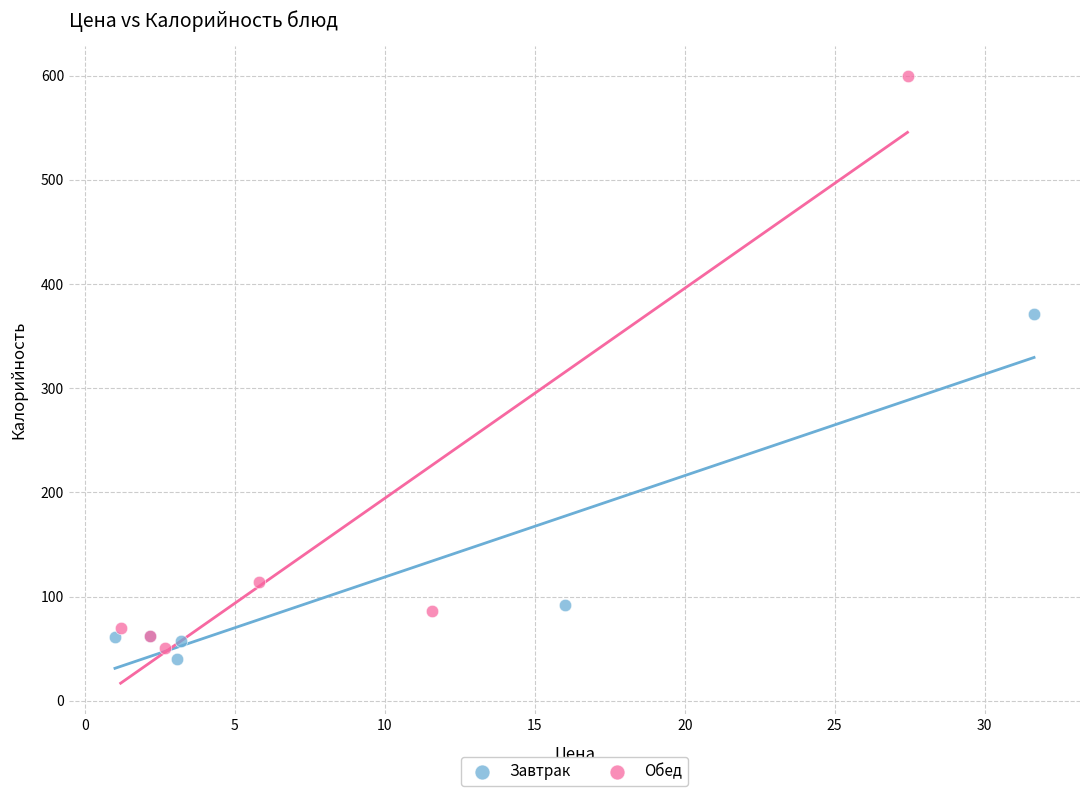

Which series has the largest Y range (max minus min)?

Обед